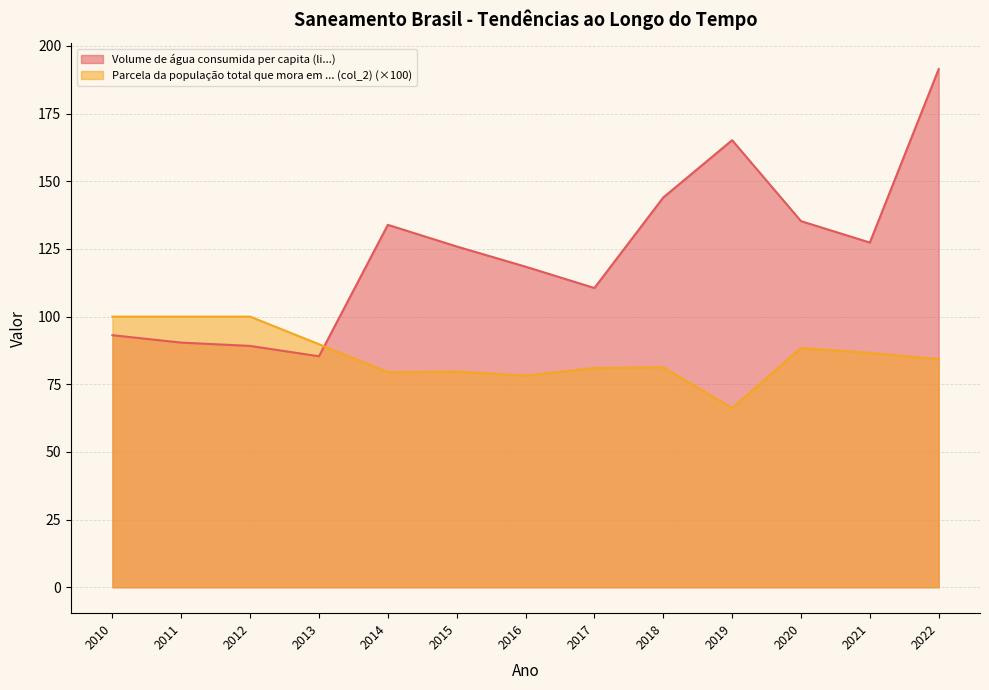

Where is the first local minimum for Parcela da população total que mora em ... (col_2)?

2014